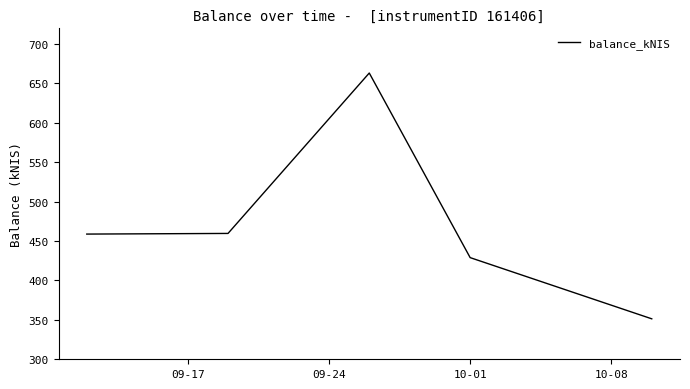

How many interior local peaks (higher than both neighbors) does the data have?

1